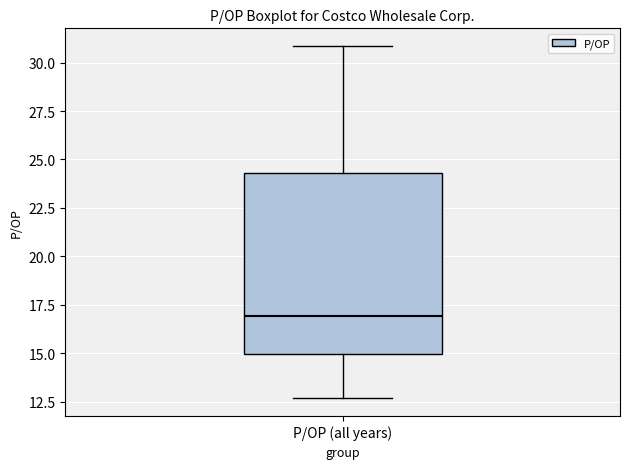

Transcribe this box plot: give where the median line is, the range the box spans, and where the two whiskers end, as read against the y-axis. The values are not printed on the chart, so give them approximately, as read against the axis.

median 17.0, box 15.0 to 24.5, whiskers 12.5 to 31.0